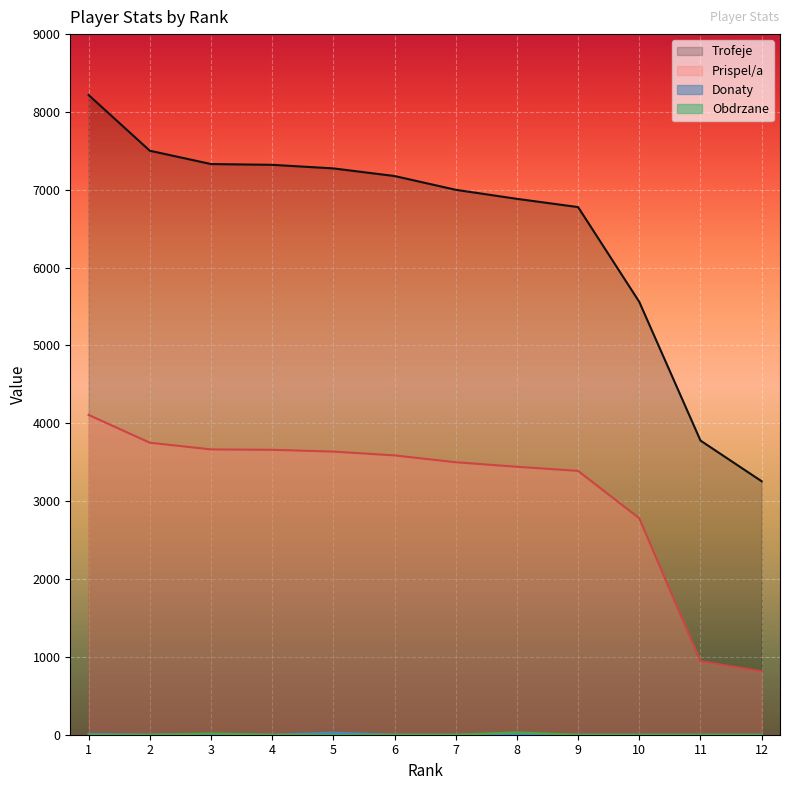

What is the total value across all series at 8?

10356